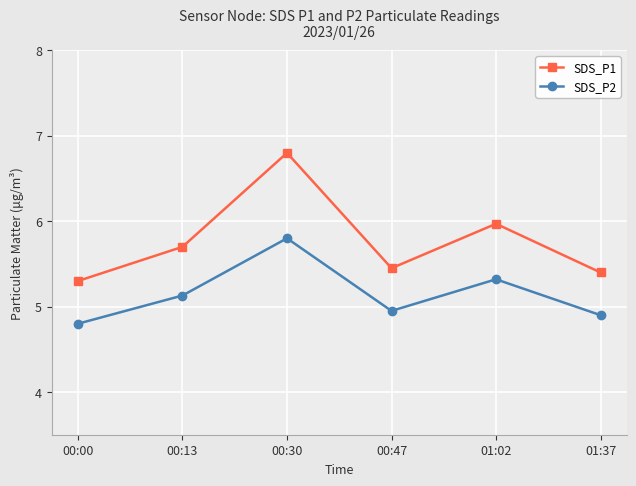

What is the label of the 3rd point from the left?

00:30